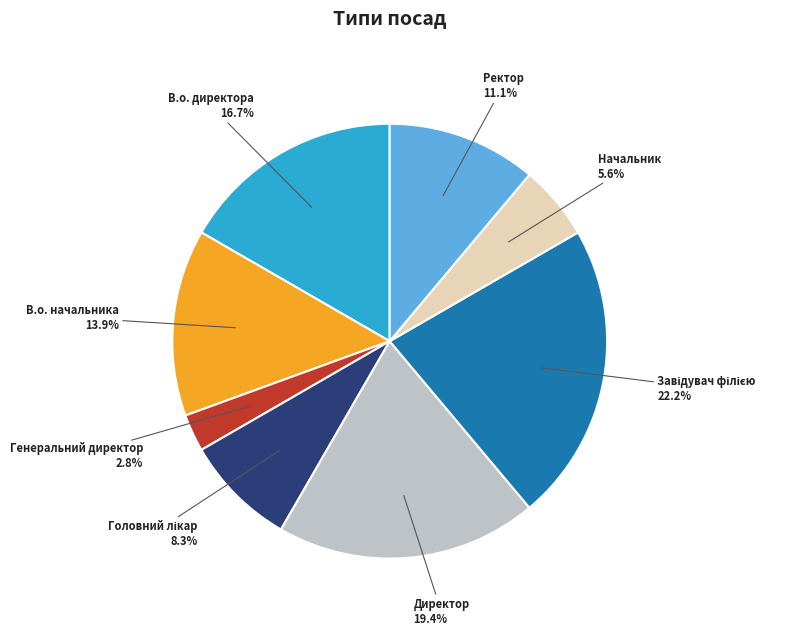

Is there a majority slice in this chart?

No